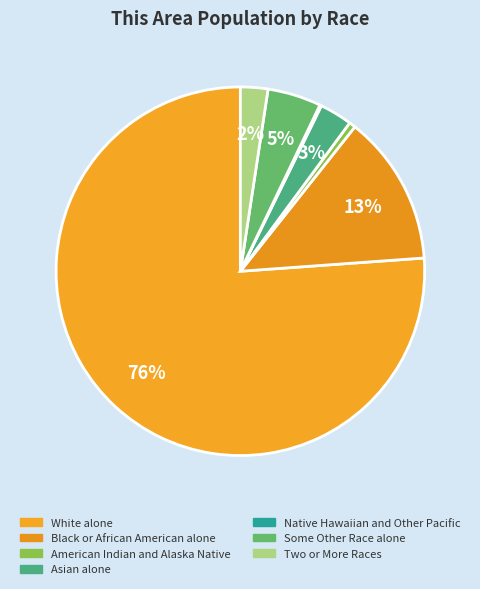

What percentage is the Asian alone slice, to the nearest percent?

3%